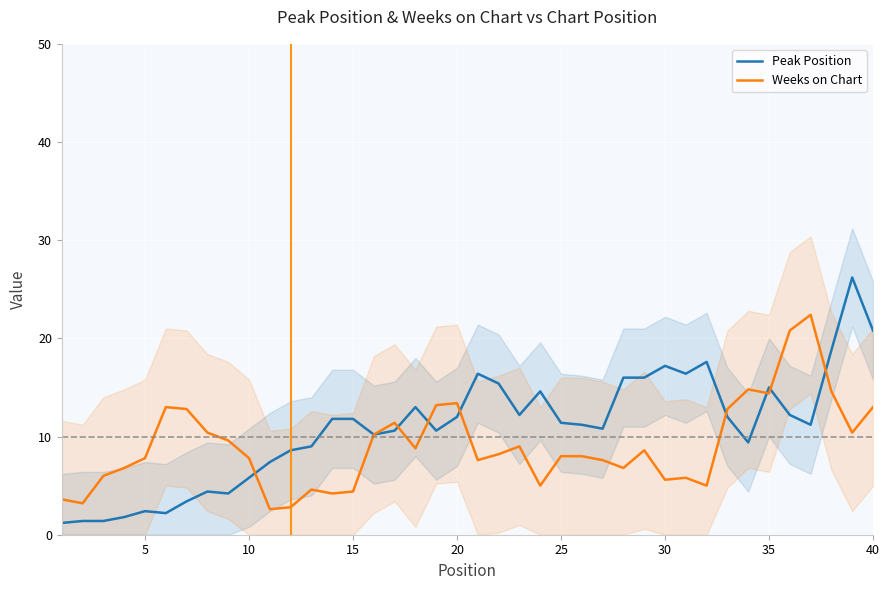

Which series has the largest total across all categories?

Peak Position